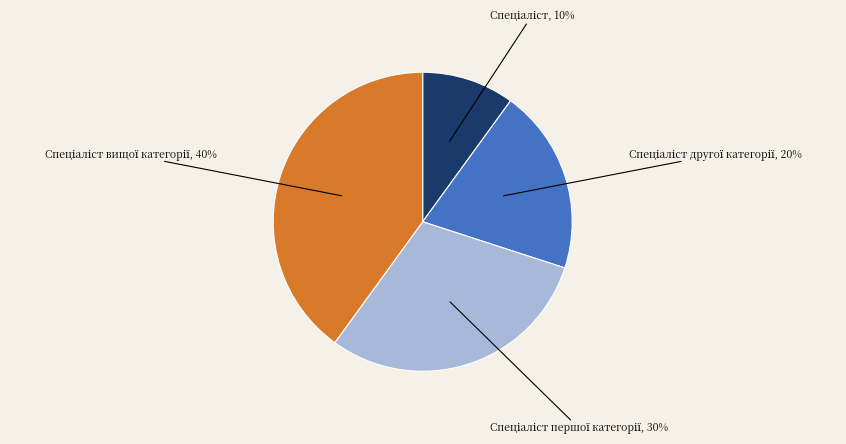

Is there a majority slice in this chart?

No